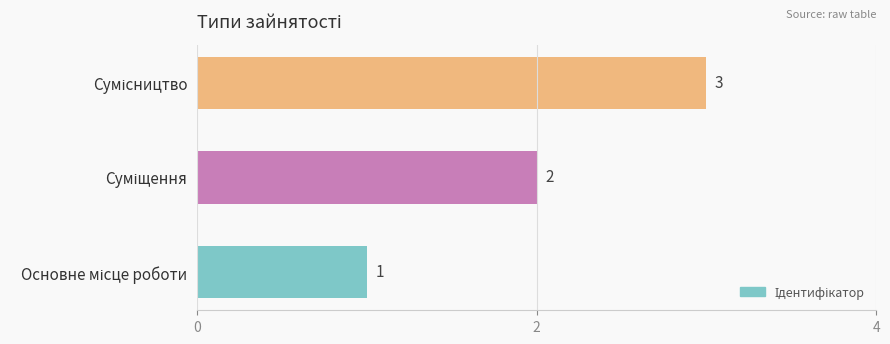

How many values are between 1 and 3?

3